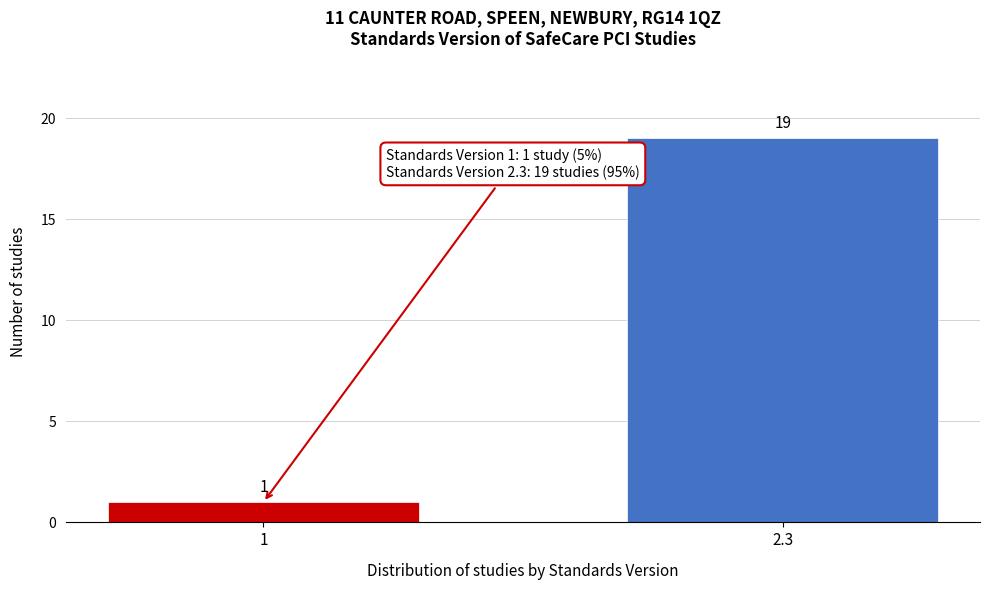

Reading right to left, extract all data points from this chart.

2.3=19	1=1